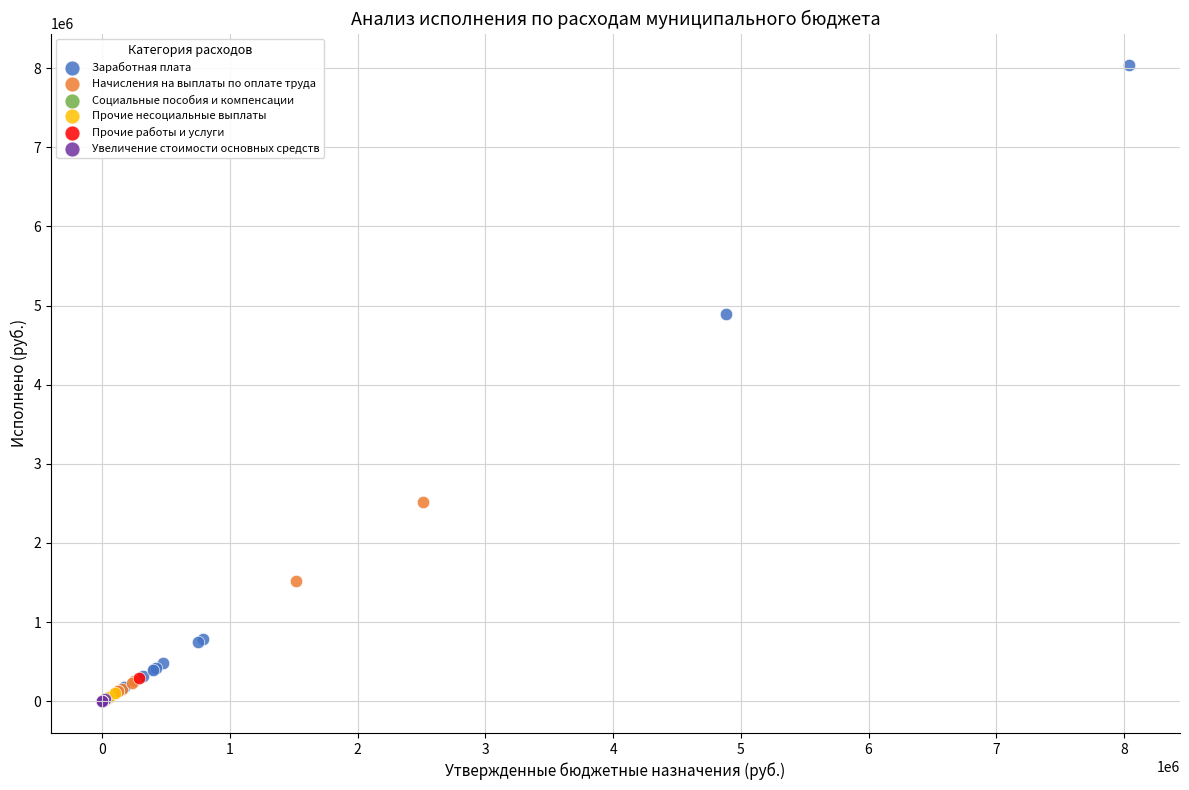

Which series contains the highest Y value?

Заработная плата